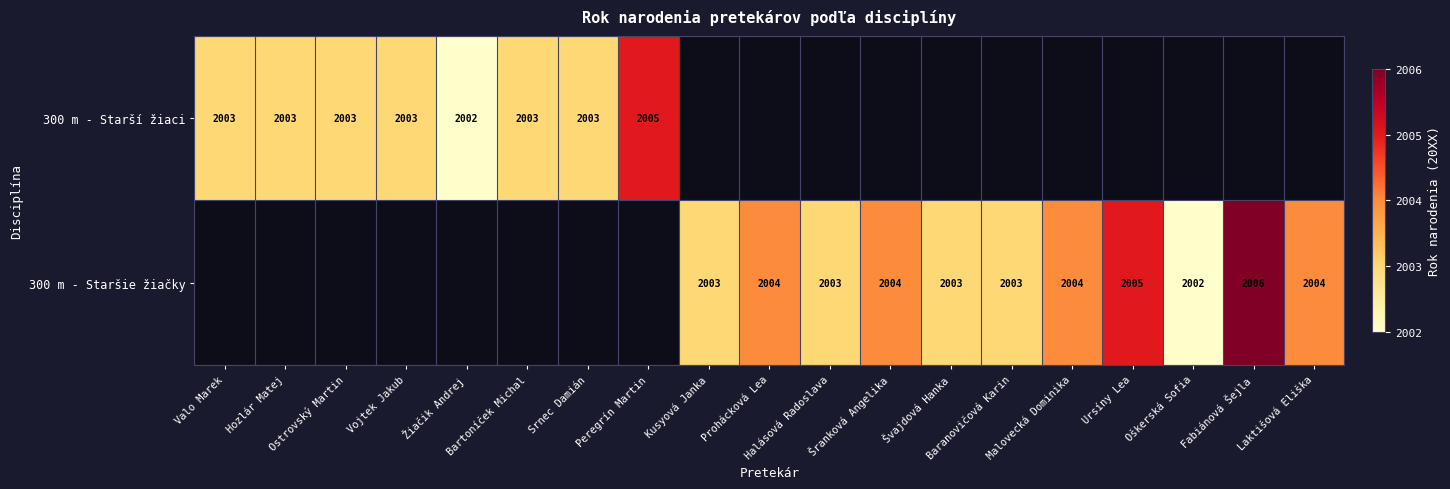

What is the minimum value shown in the chart?

2.0